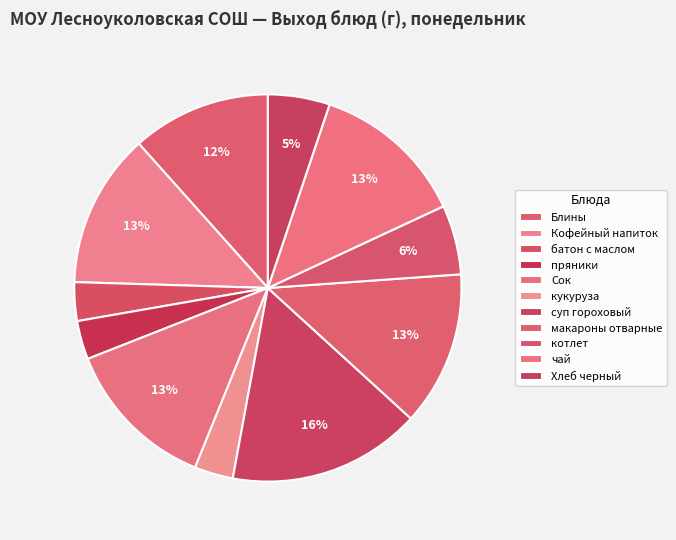

Does any single category account for the majority?

No